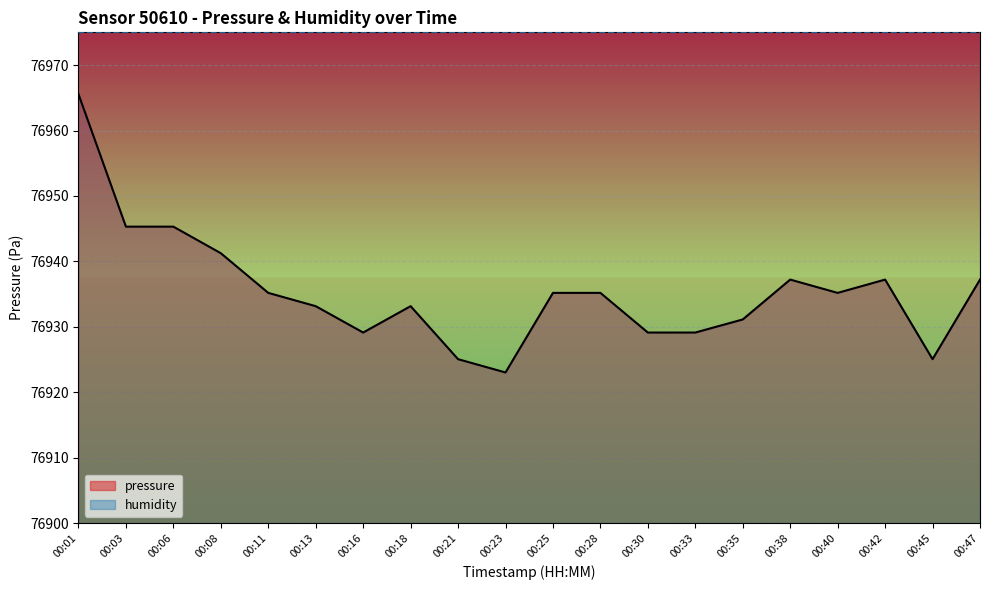

What is the difference between the values at 00:06 and 00:13?

12.1